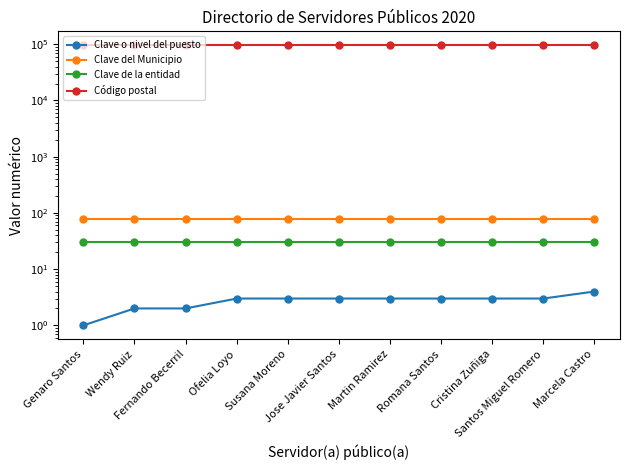

Is this an area chart (filled region under the line)?

No